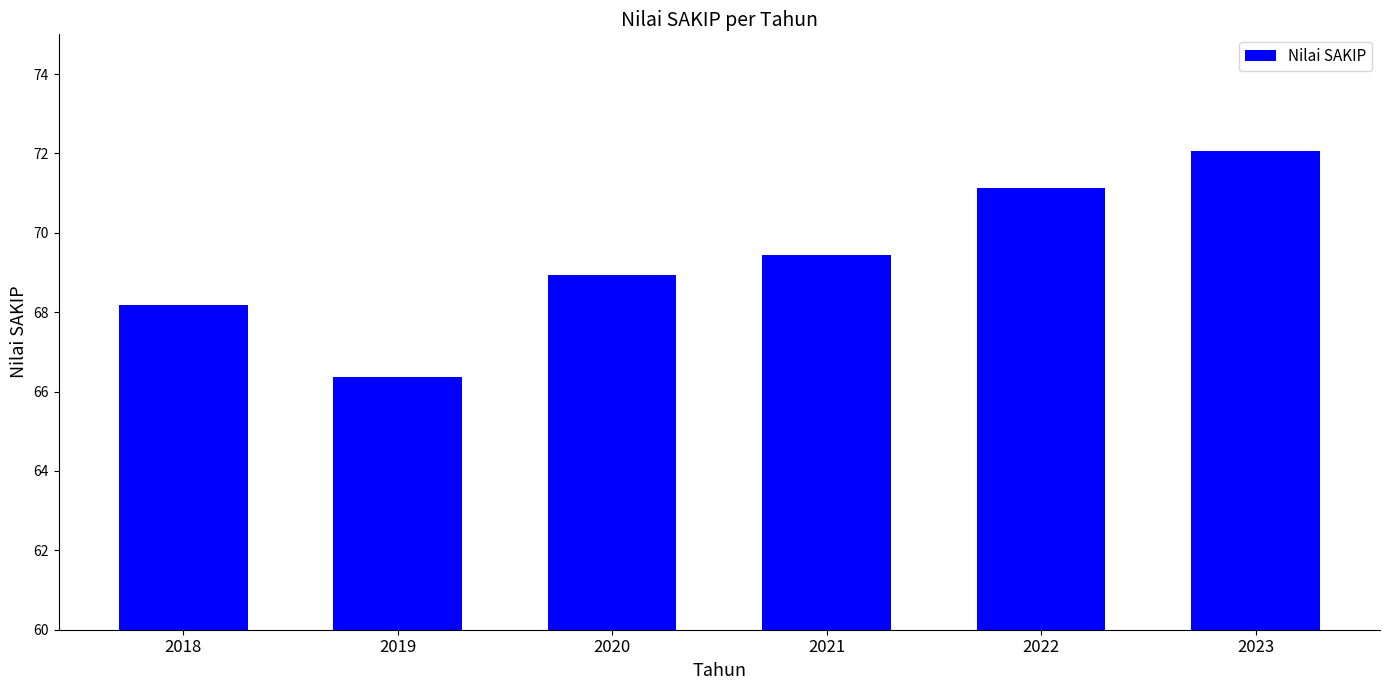

What is the difference between the maximum and minimum values?

5.7